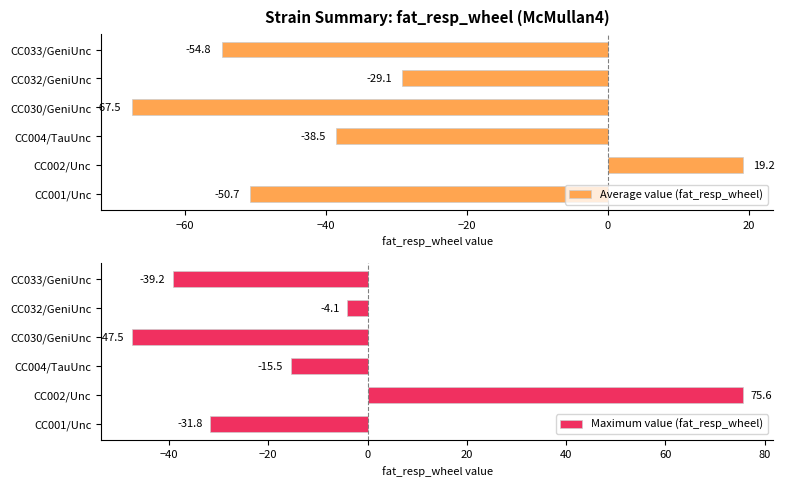

What is the greatest value displayed?

75.6